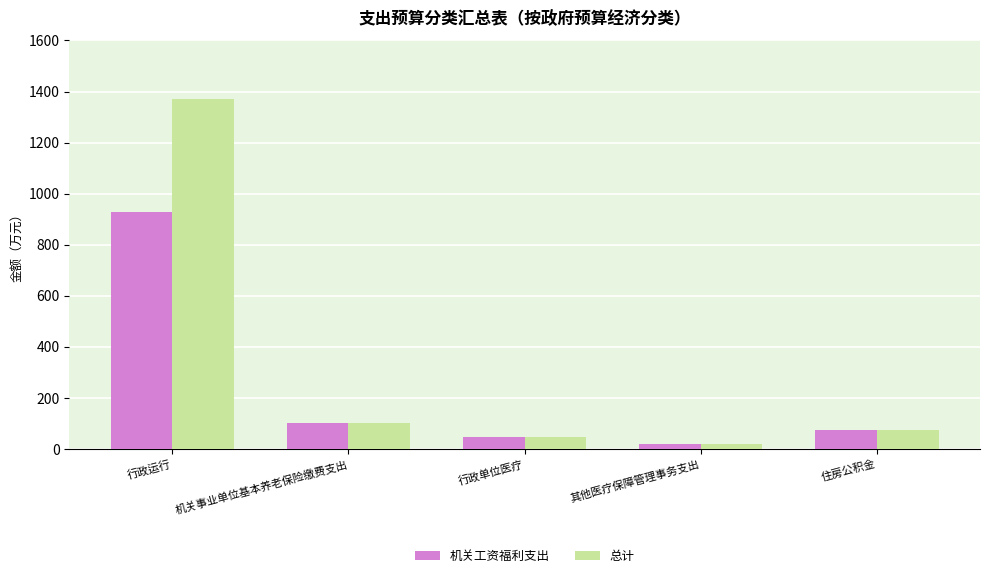

Are the bars grouped side by side (vs. stacked)?

Yes